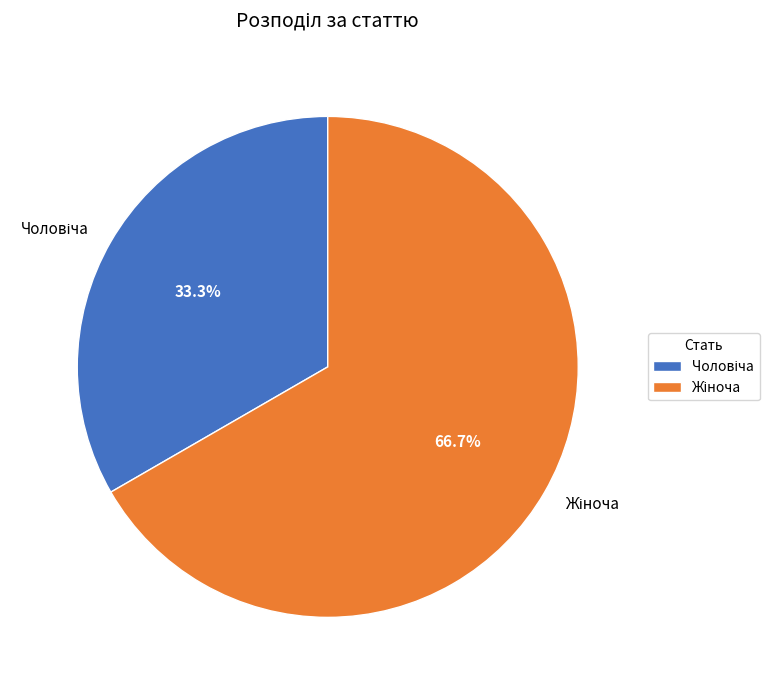

Is there a majority slice in this chart?

Yes